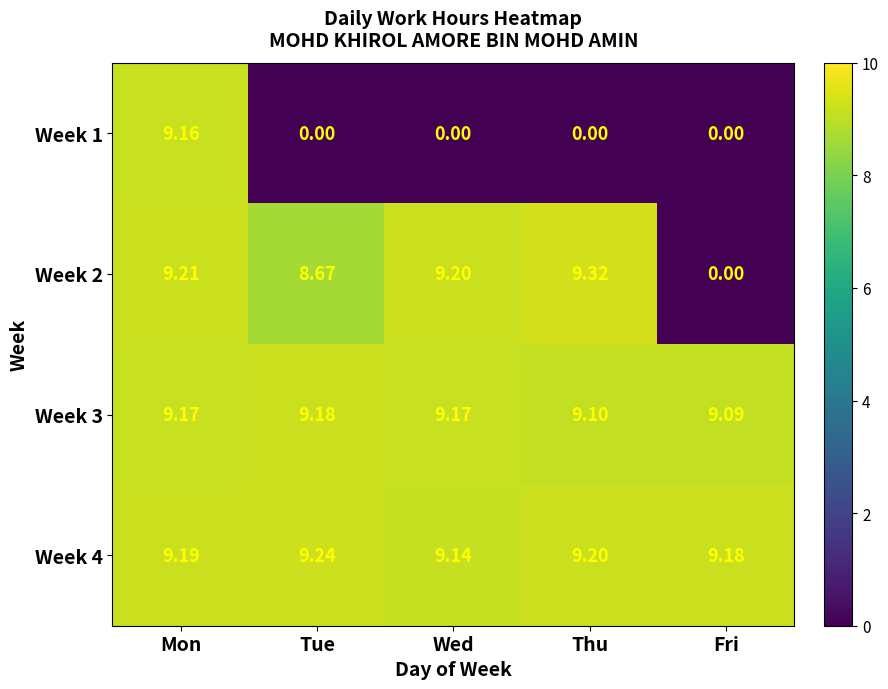

What is the spread (max minus min) of values at Wed?

9.2